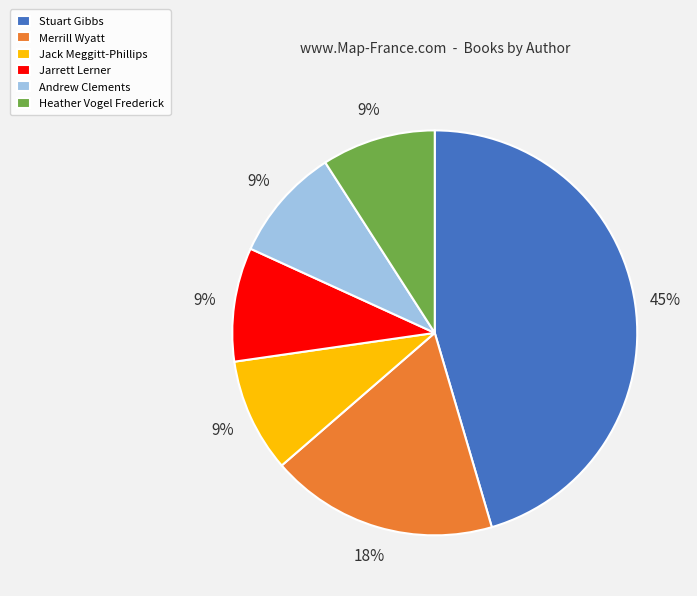

Do Jack Meggitt-Phillips and Jarrett Lerner together represent more than half of the pie?

No